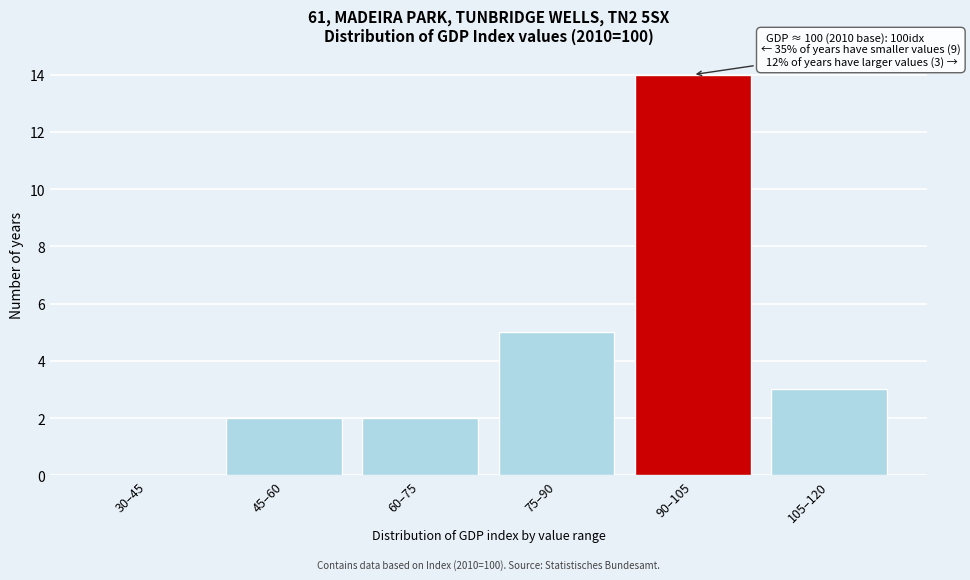

Reading left to right, extract all data points from this chart.

30–45=0	45–60=2	60–75=2	75–90=5	90–105=14	105–120=3